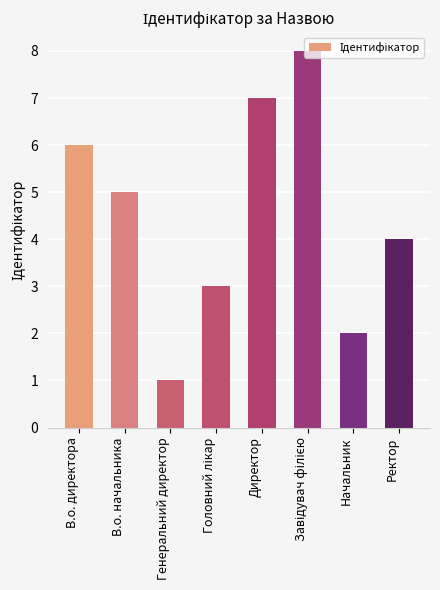

True or false: the data shows 2 at Начальник.

True